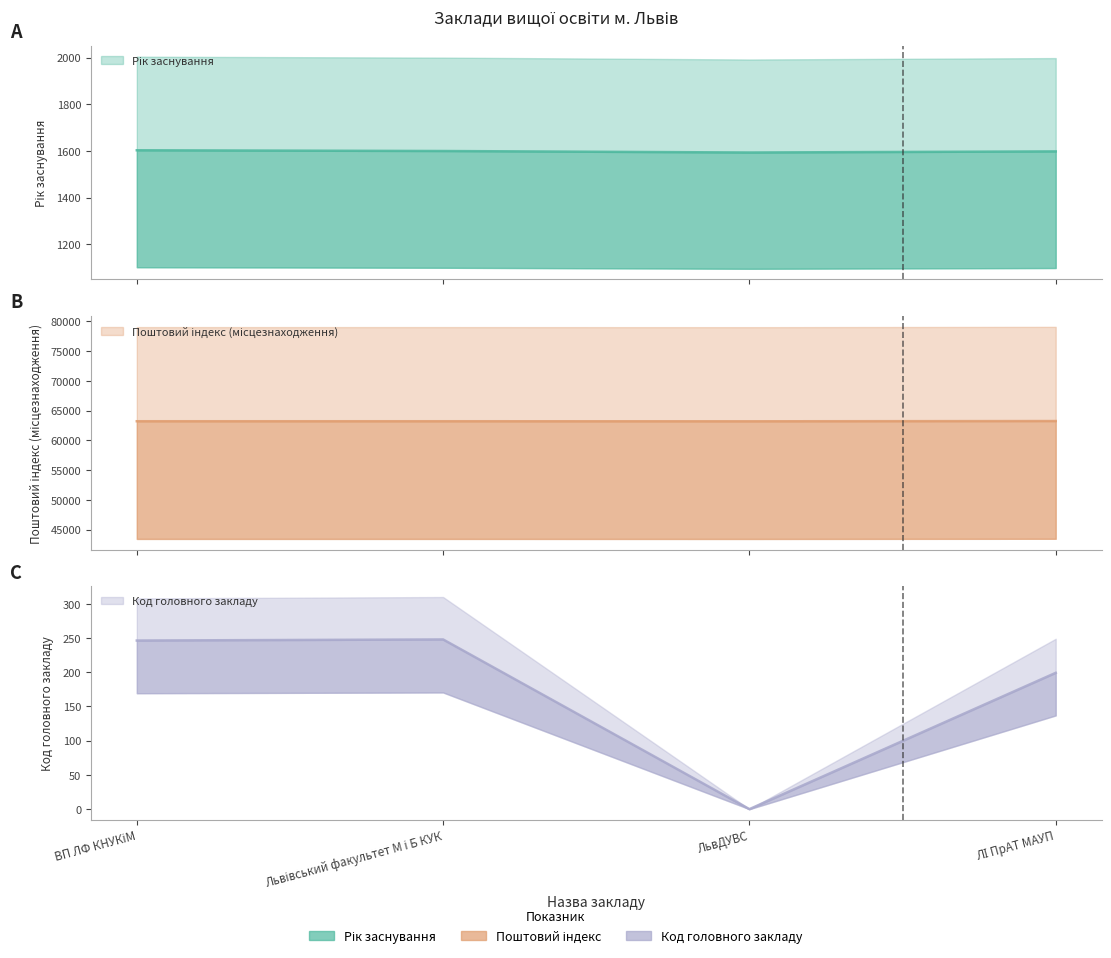

Which category has the lowest value in the Поштовий індекс (місцезнаходження) series?

ЛьвДУВС